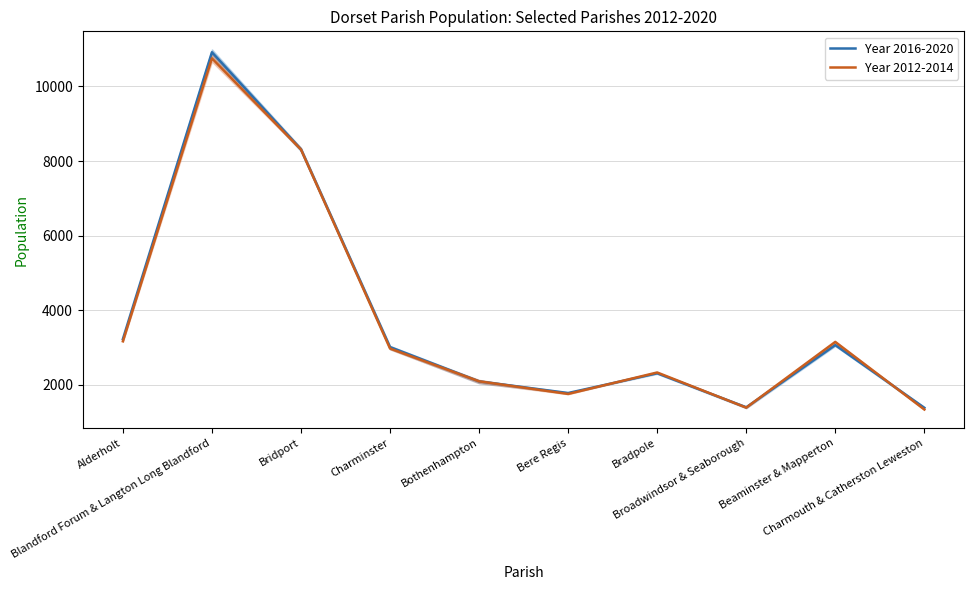

Reading left to right, list all the values displayed in this chart.

Year 2016-2020: Alderholt=3229.0	Blandford Forum & Langton Long Blandford=10914.3	Bridport=8314.7	Charminster=3014.7	Bothenhampton=2094.0	Bere Regis=1783.0	Bradpole=2311.7	Broadwindsor & Seaborough=1399.3	Beaminster & Mapperton=3067.7	Charmouth & Catherston Leweston=1388.0
Year 2012-2014: Alderholt=3170.0	Blandford Forum & Langton Long Blandford=10752.0	Bridport=8306.7	Charminster=2975.3	Bothenhampton=2097.0	Bere Regis=1758.3	Bradpole=2333.7	Broadwindsor & Seaborough=1391.7	Beaminster & Mapperton=3153.0	Charmouth & Catherston Leweston=1342.3